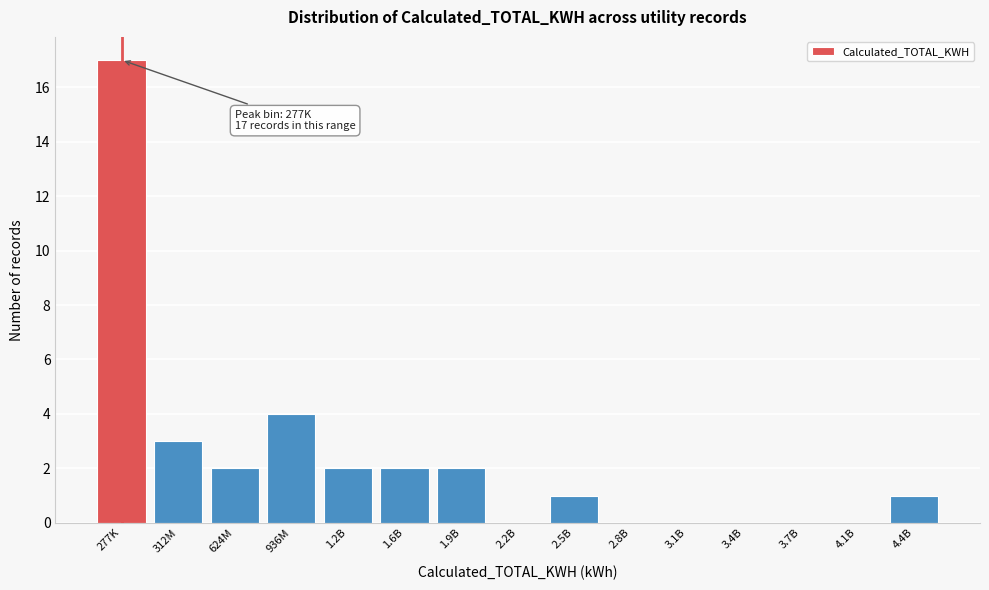

Reading left to right, transcribe all the data shown in this chart.

277K=17	312M=3	624M=2	936M=4	1.2B=2	1.6B=2	1.9B=2	2.2B=0	2.5B=1	2.8B=0	3.1B=0	3.4B=0	3.7B=0	4.1B=0	4.4B=1